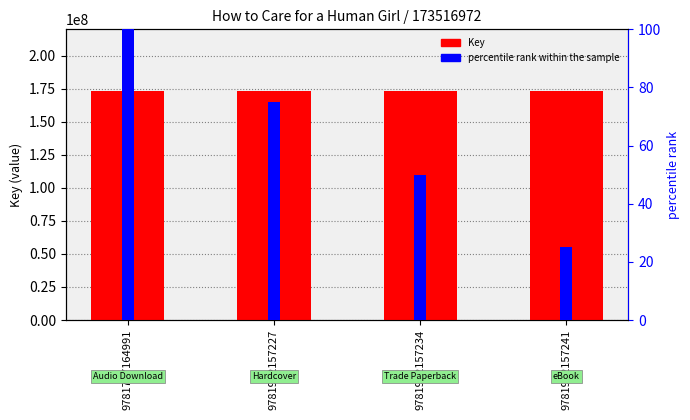

At how many categories does at least one series exceed 148806598?

4